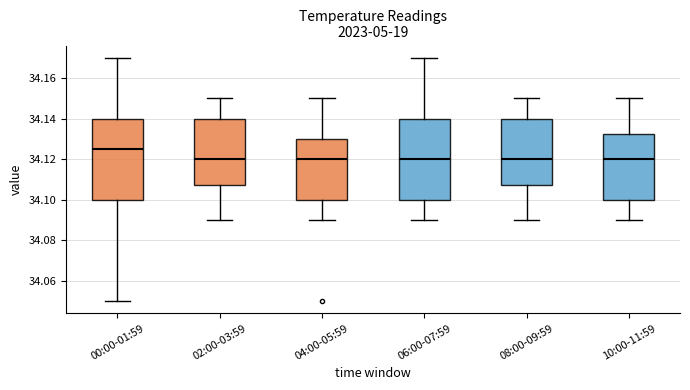

Where does the upper whisker of the box for 00:00-01:59 end on the y-axis? The values are not printed on the chart, so give them approximately, as read against the axis.

34.170